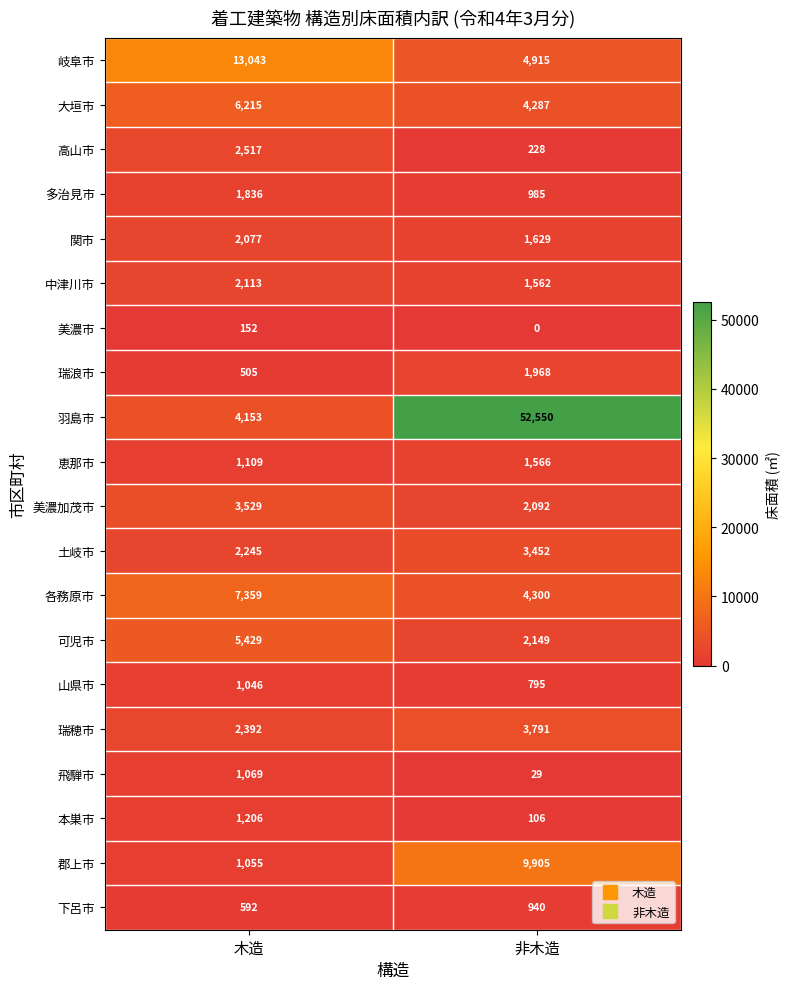

What is the maximum value for 美濃加茂市?

3529